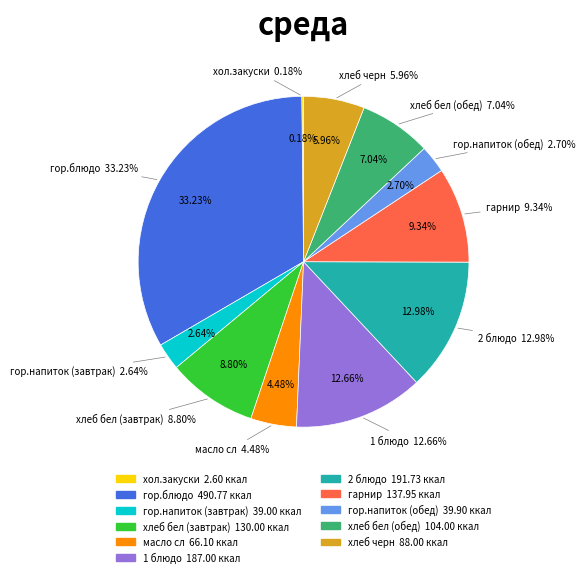

How many slices are in this pie chart?

11